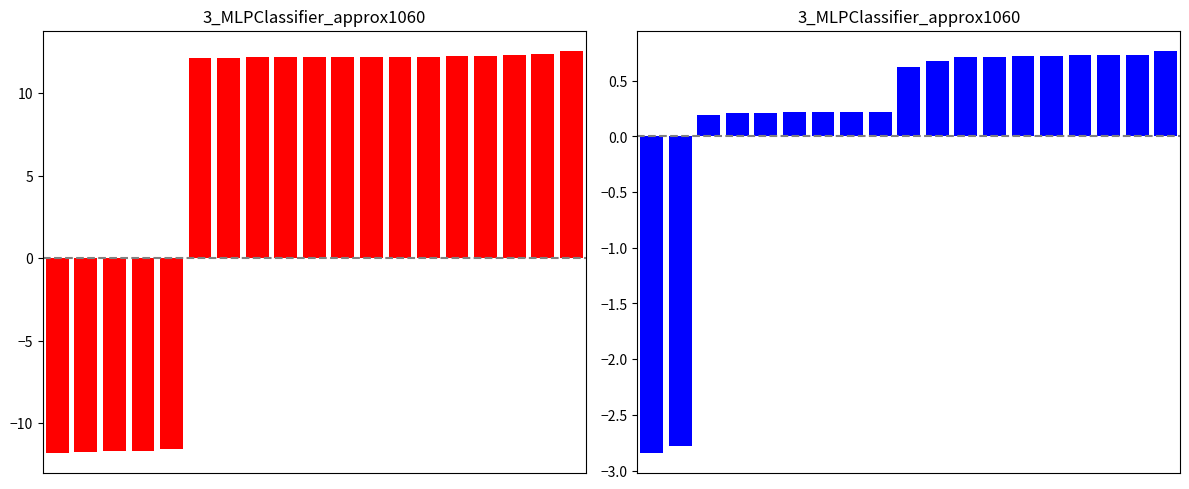

Read the OT_total value at 0.

-2.8